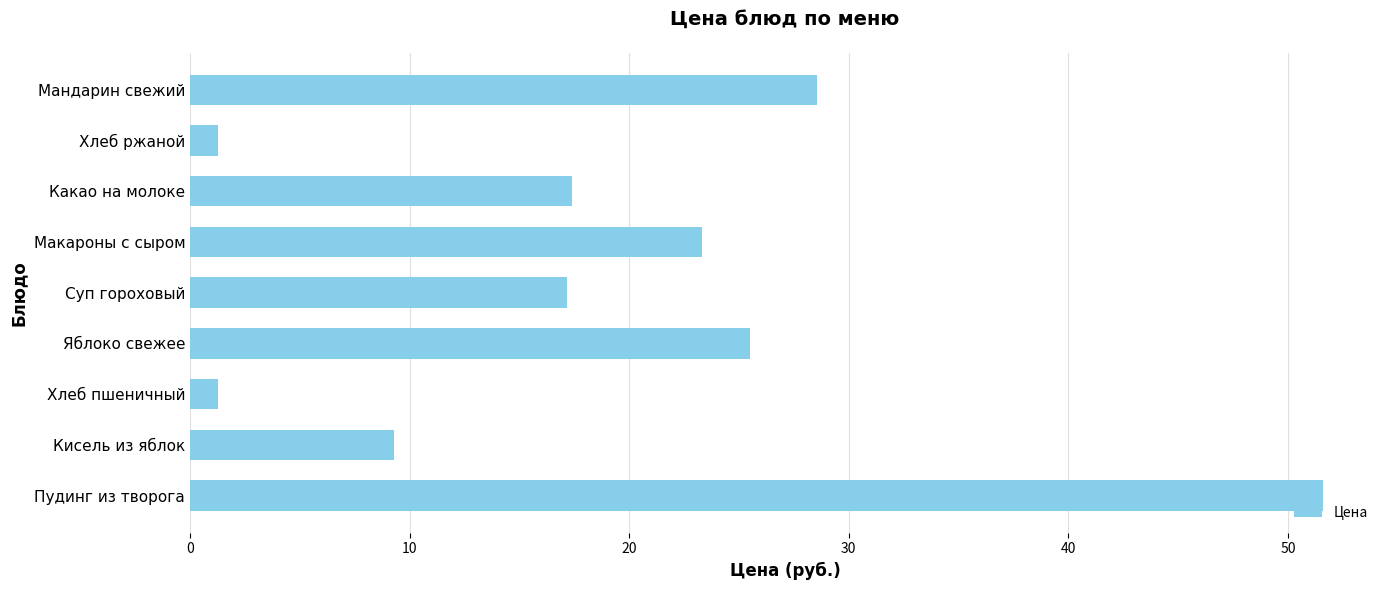

Reading bottom to top, extract all data points from this chart.

51.6	9.3	1.3	25.5	17.2	23.3	17.4	1.3	28.5